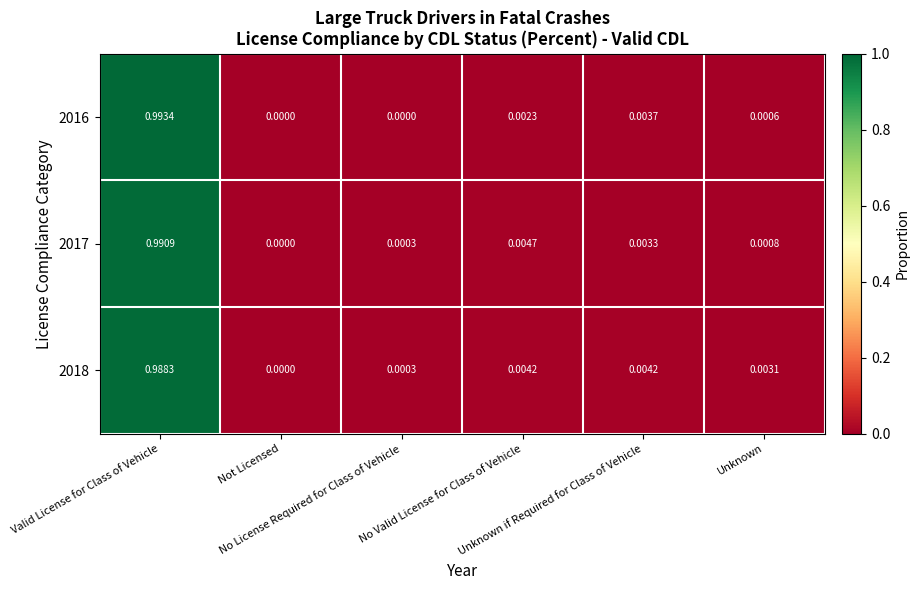

At which category does the chart reach its peak across all series?

Valid License for Class of Vehicle